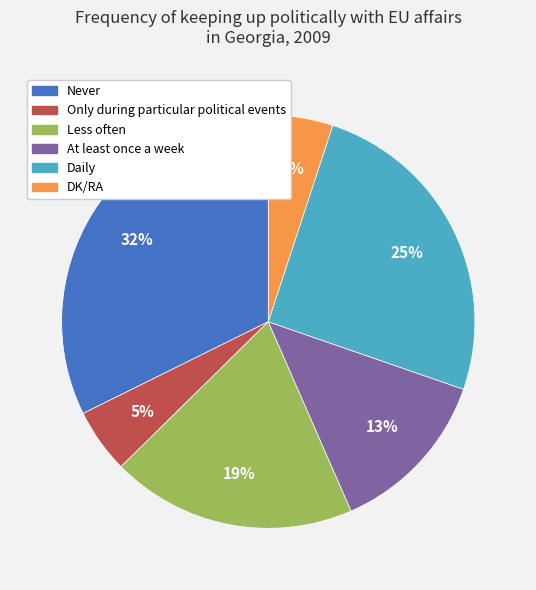

To the nearest percent, what portion does Only during particular political events represent?

5%